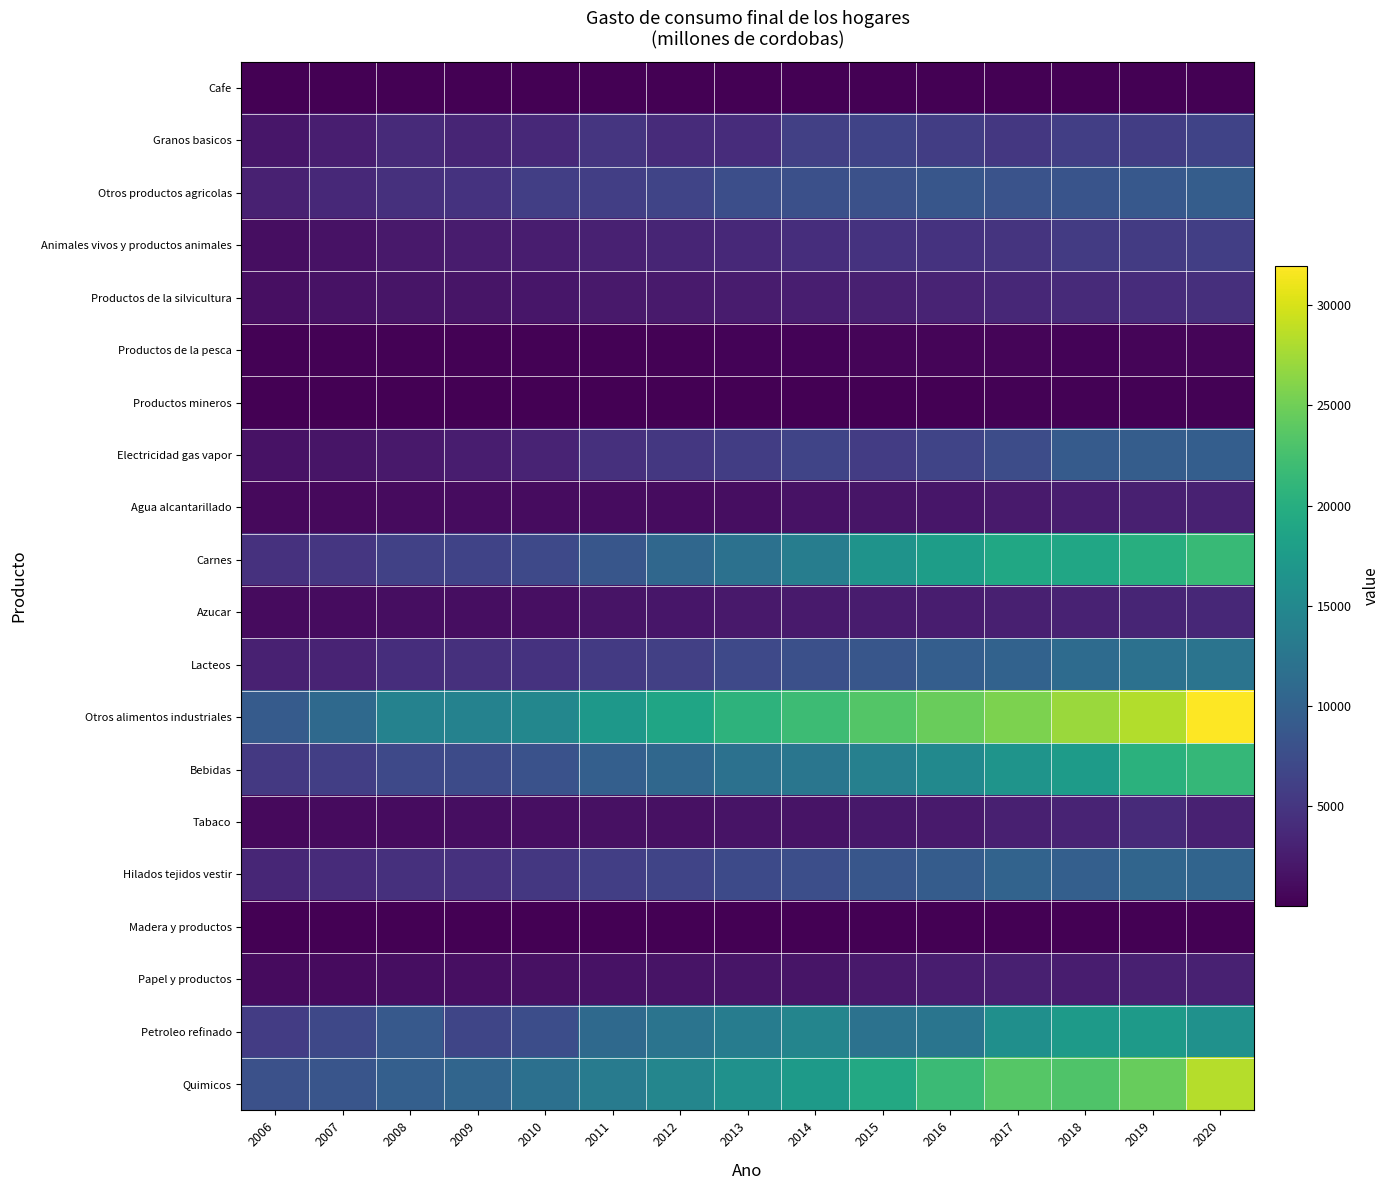

Between 2006 and 2013, which series saw the biggest shift?

Otros alimentos industriales